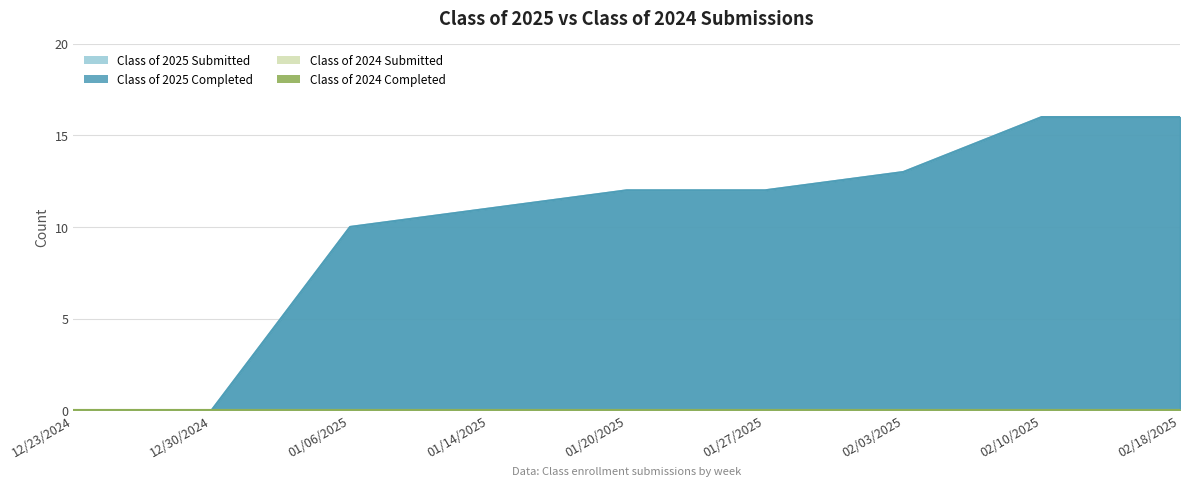

Which series has the largest range (max minus min)?

Class of 2025 Submitted